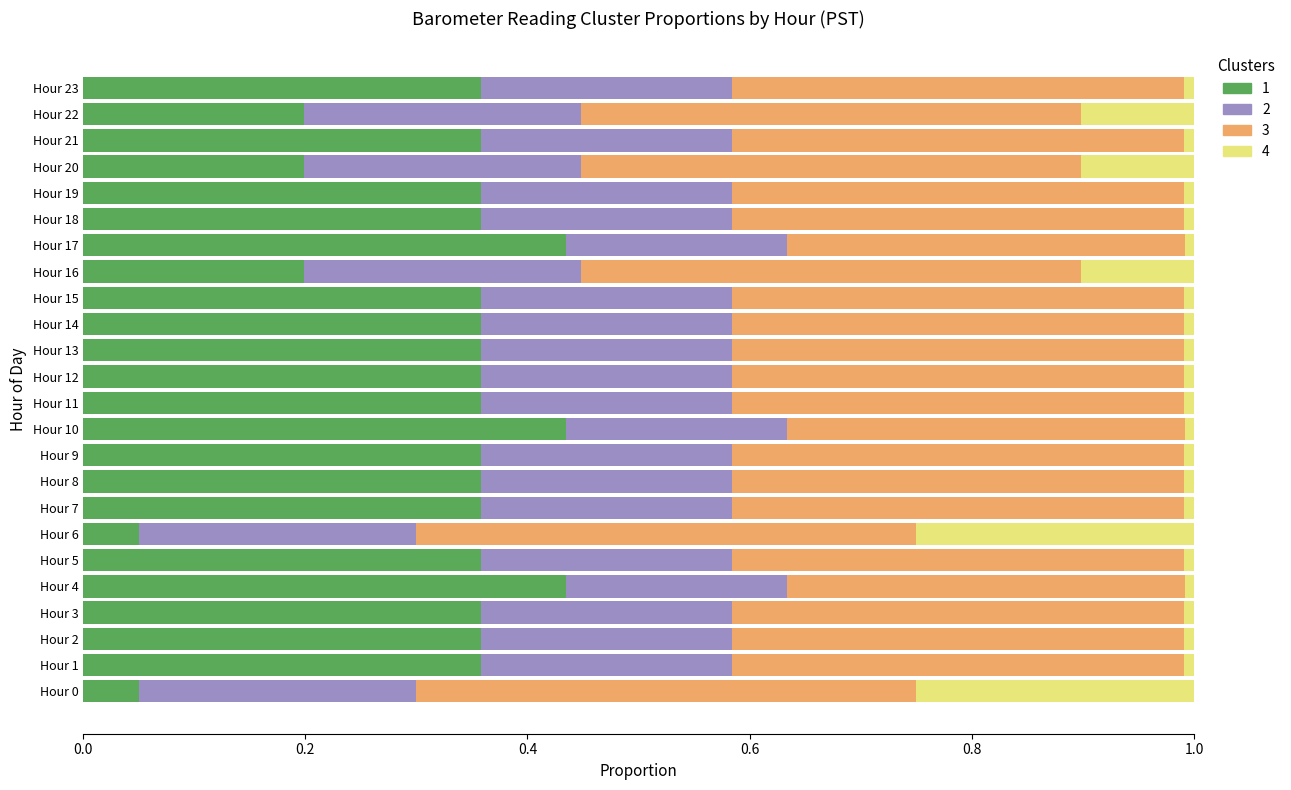

What is the total value across all series at Hour 0?

1.0